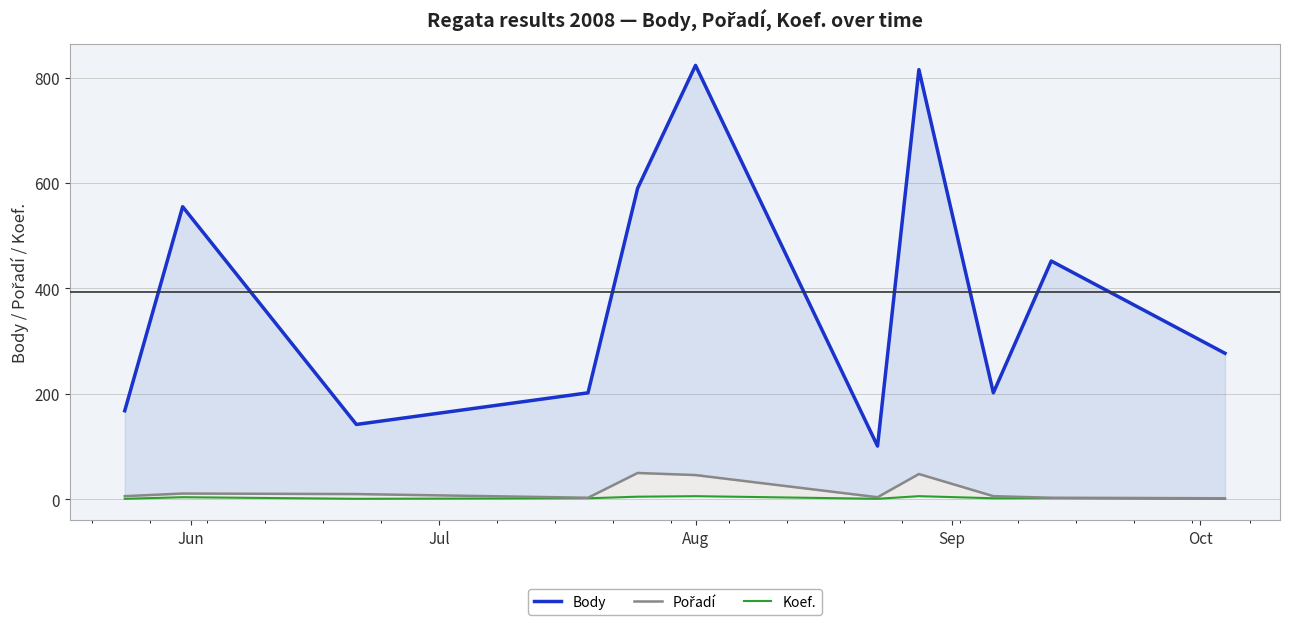

Reading left to right, what are all the values shown in this chart?

Body: 168	555	142	202	590	823	101	815	202	452	277
Pořadí: 6	11	10	3	50	46	4	48	6	3	2
Koef.: 1	4	1	2	5	6	1	6	2	2	1